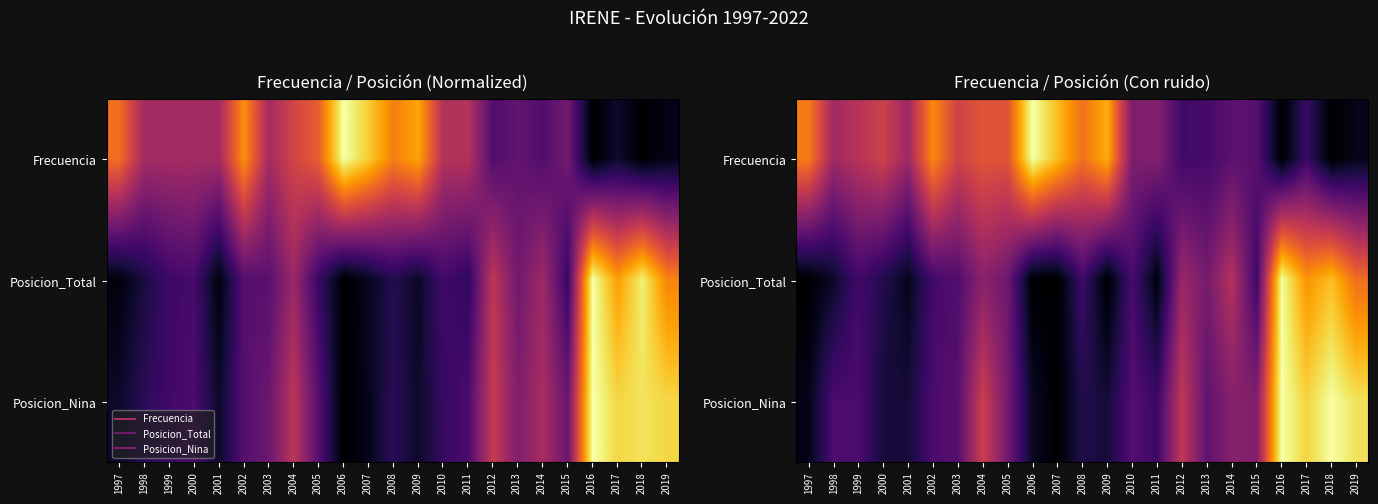

List the labels in order of Posicion_Total value, smallest first.

1997, 2006, 2007, 2009, 2011, 2001, 1998, 2000, 2015, 2008, 1999, 2002, 2010, 2003, 2005, 2013, 2004, 2012, 2014, 2019, 2017, 2018, 2016